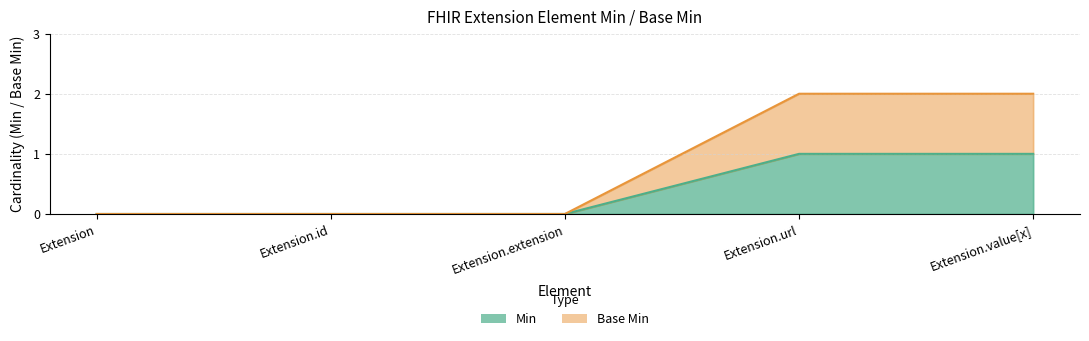

At Extension, list the series in order from largest to smallest.

Min, Base Min